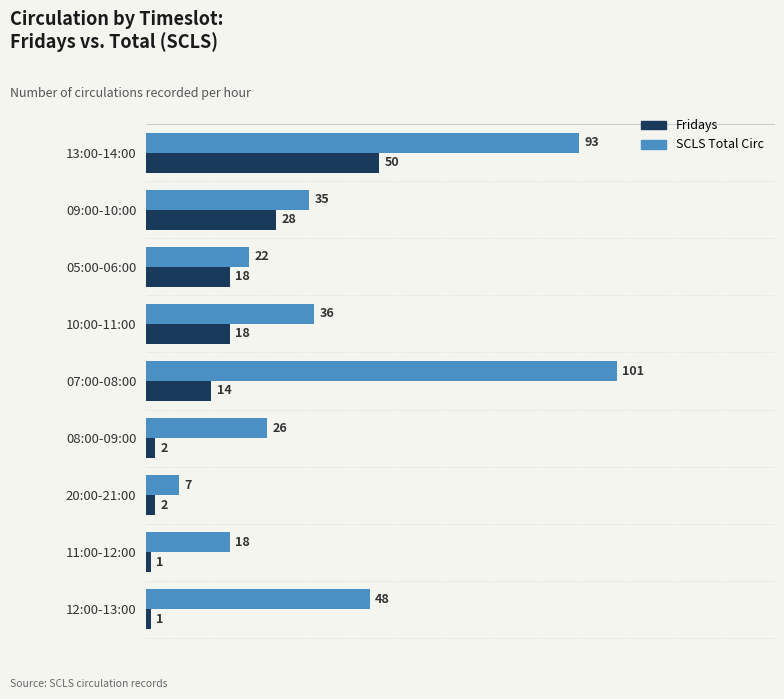

What is the difference between the highest and lowest values at 12:00-13:00?

47